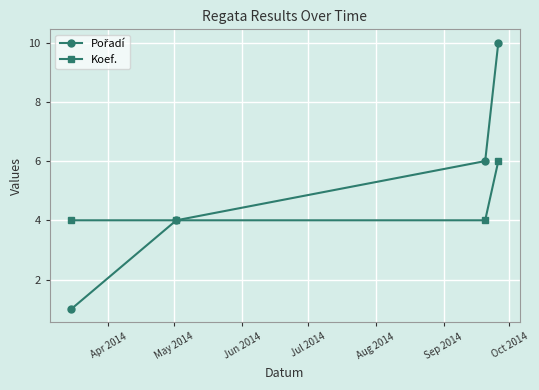

True or false: Koef. has more than 2 interior local peaks.

False